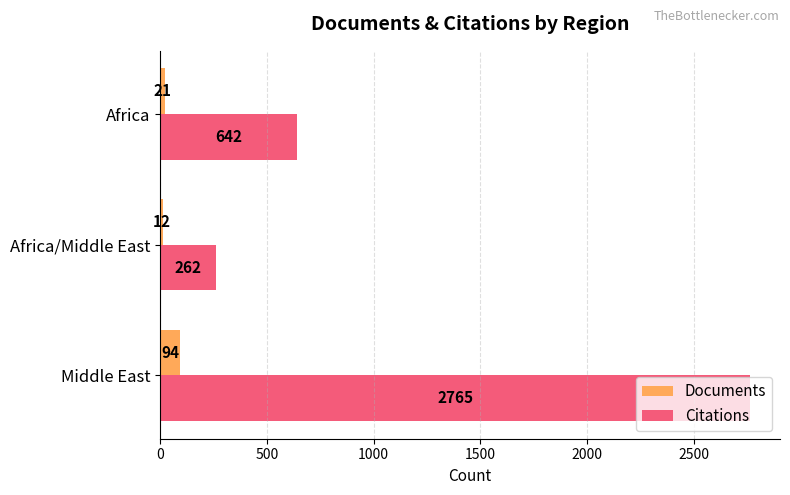

What is the difference between the maximum and minimum values in the Documents series?

82